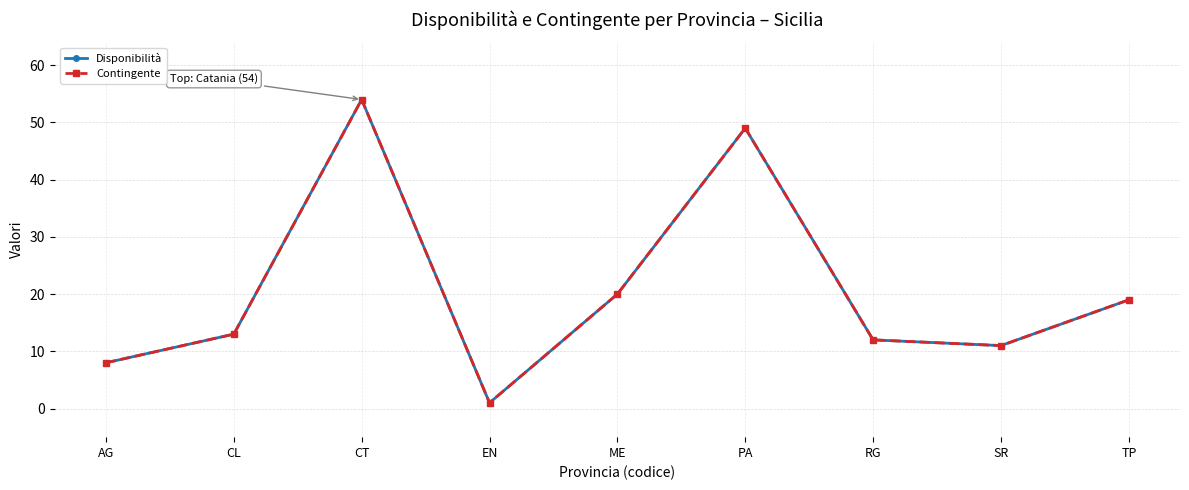

Between AG and SR, which series saw the biggest shift?

Disponibilità